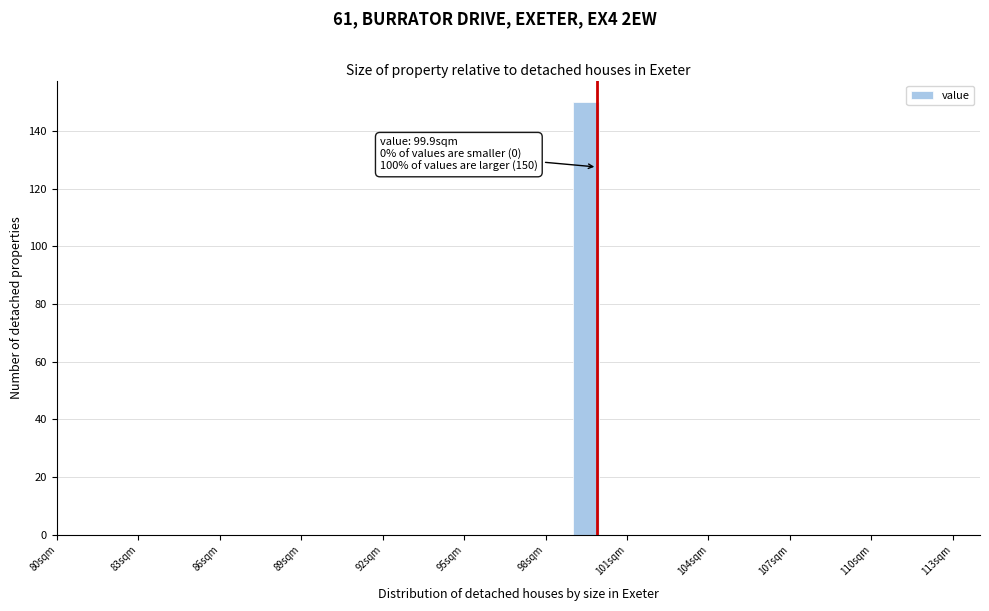

Around what value on the x-axis is the tallest bar? Give the approximate position of its centre, as read against the axis.

99.5